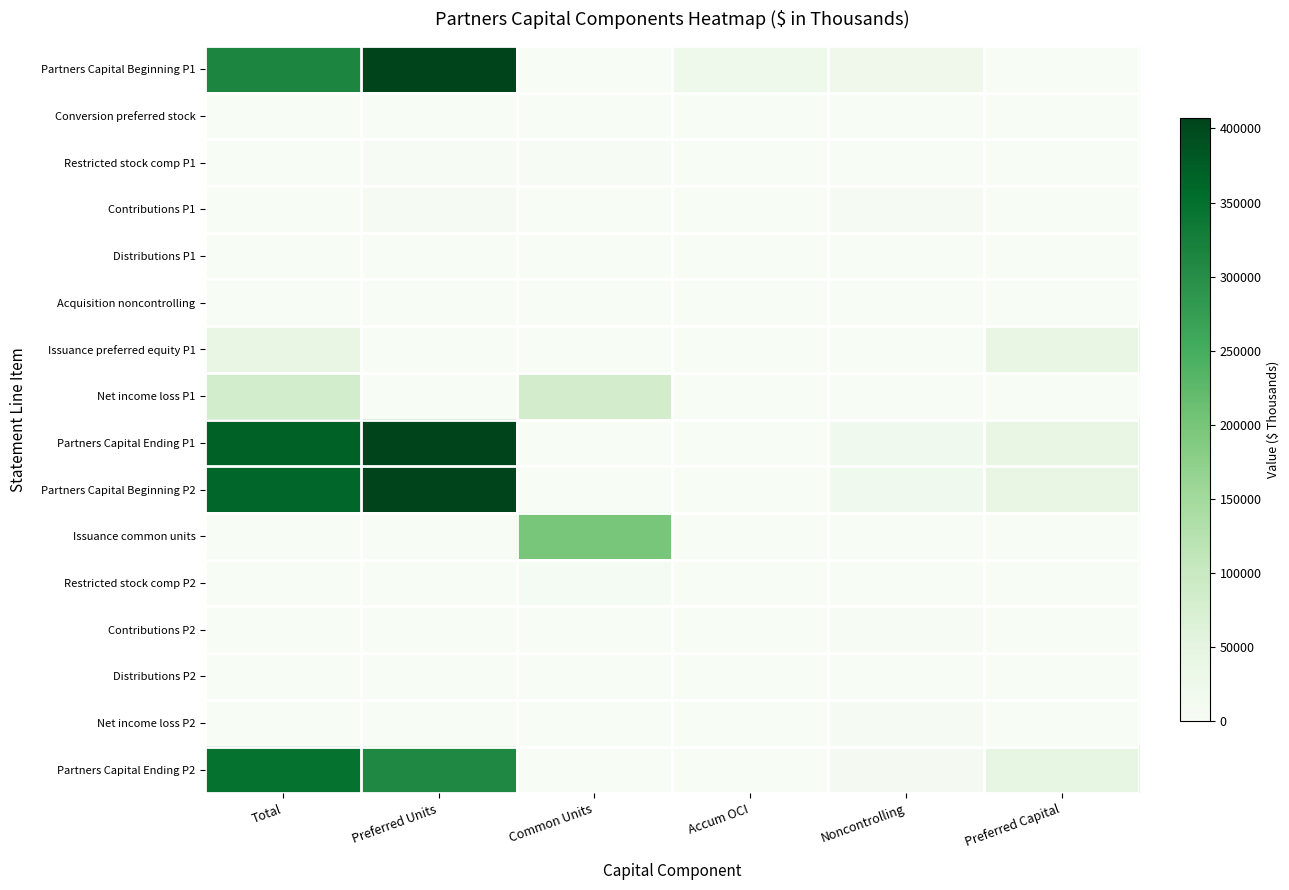

Count the number of data series in this chart.

16